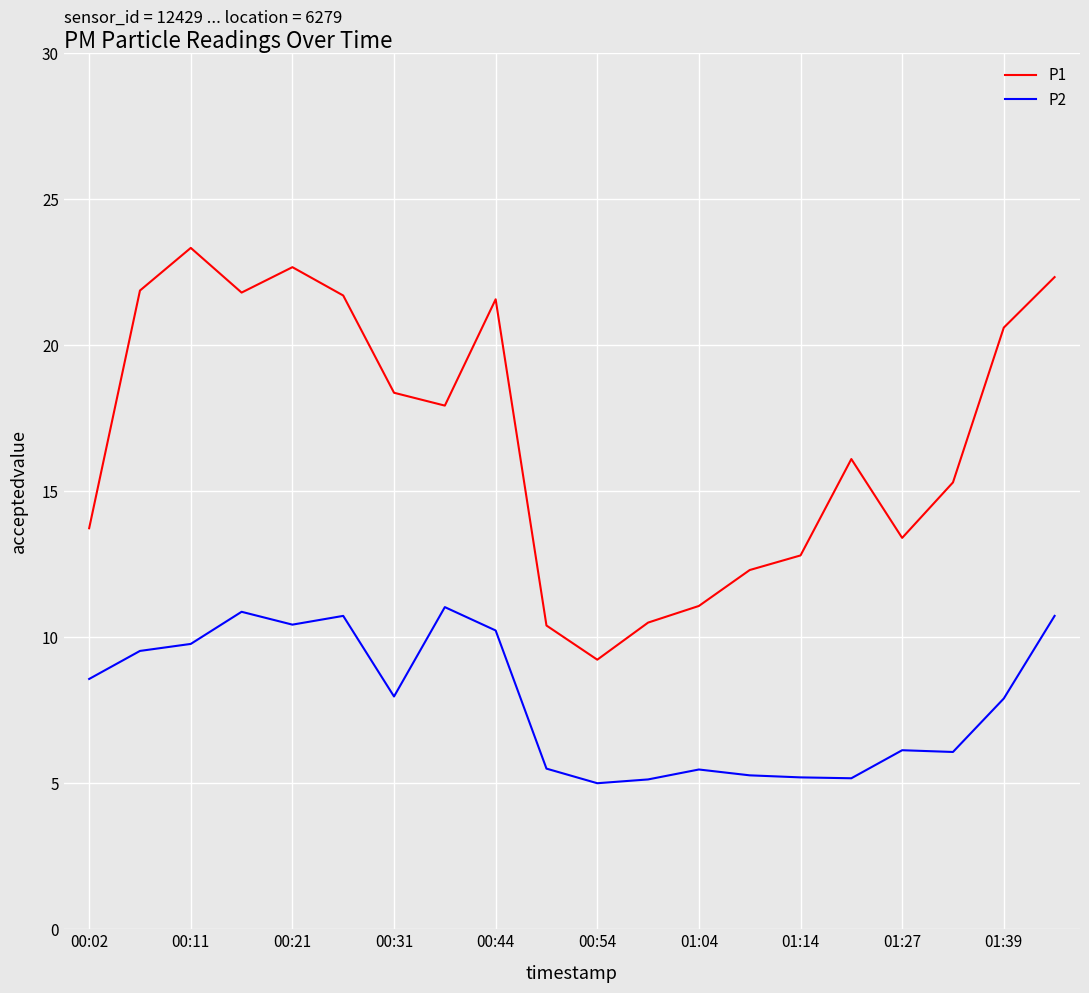

Which series has the largest range (max minus min)?

P1